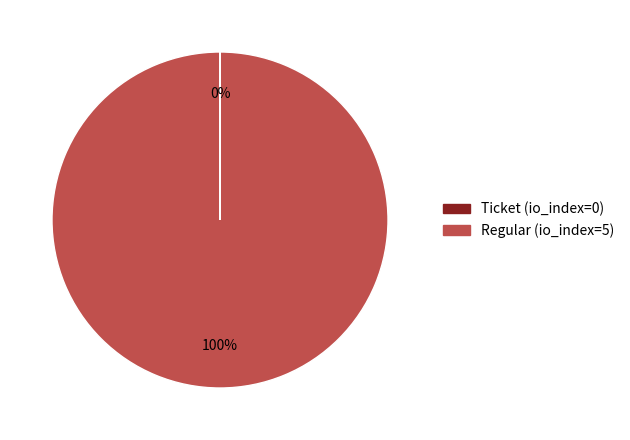

To the nearest percent, what is the combined percentage of Ticket tx (io_index=0) and Regular tx (io_index=5)?

100%